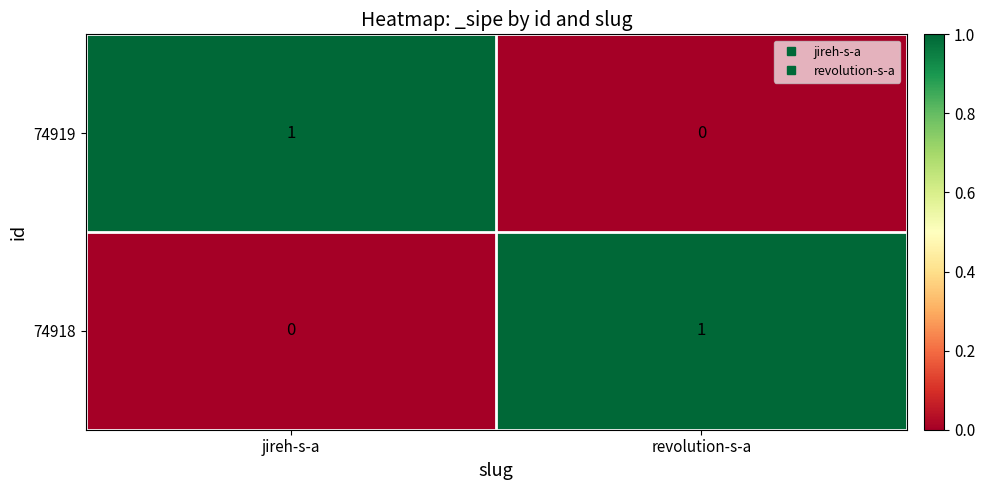

At revolution-s-a, list the series in order from largest to smallest.

74918, 74919